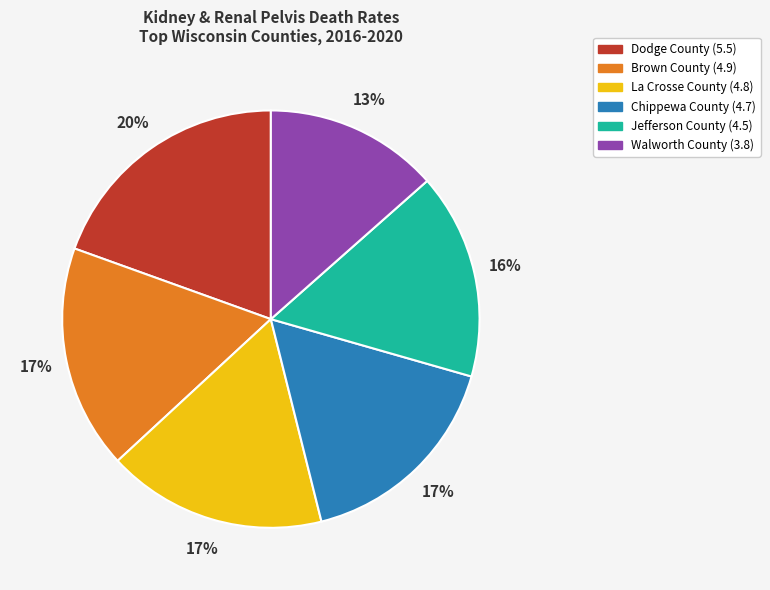

What is the largest slice in the pie chart?

Dodge County